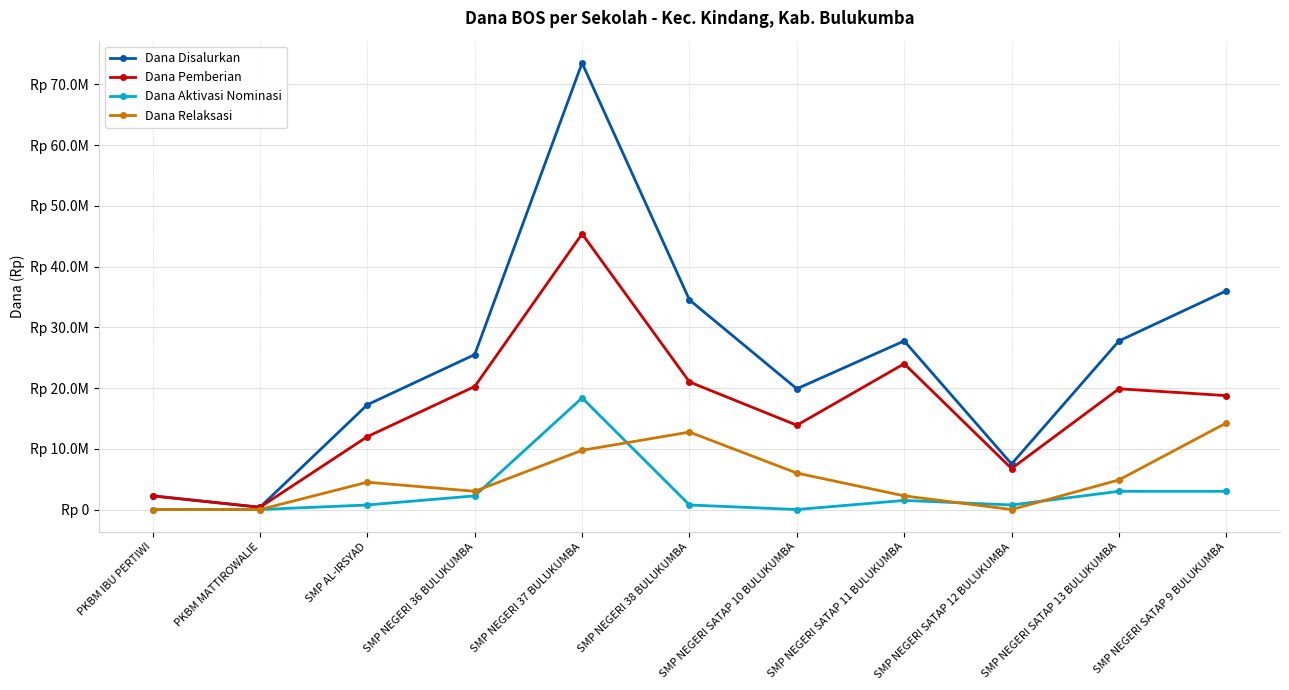

True or false: Dana Aktivasi Nominasi has a value of 3000000 at SMP NEGERI SATAP 13 BULUKUMBA.

True